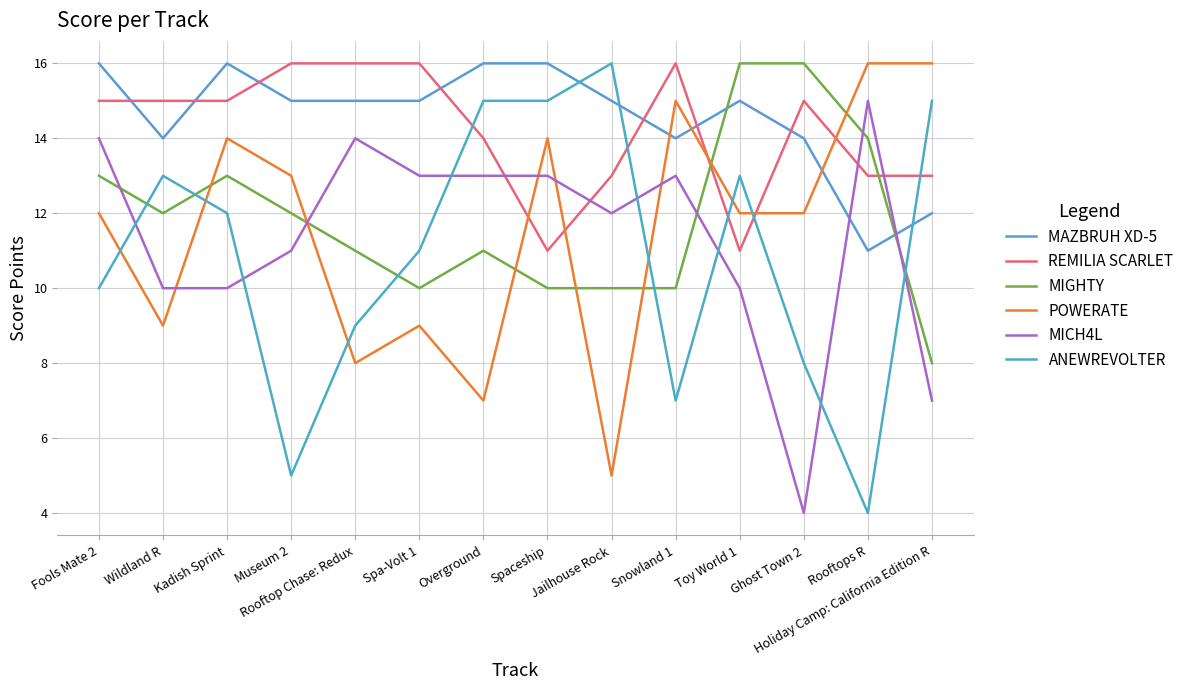

Reading left to right, extract all data points from this chart.

MAZBRUH XD-5: 16	14	16	15	15	15	16	16	15	14	15	14	11	12
REMILIA SCARLET: 15	15	15	16	16	16	14	11	13	16	11	15	13	13
MIGHTY: 13	12	13	12	11	10	11	10	10	10	16	16	14	8
POWERATE: 12	9	14	13	8	9	7	14	5	15	12	12	16	16
MICH4L: 14	10	10	11	14	13	13	13	12	13	10	4	15	7
ANEWREVOLTER: 10	13	12	5	9	11	15	15	16	7	13	8	4	15